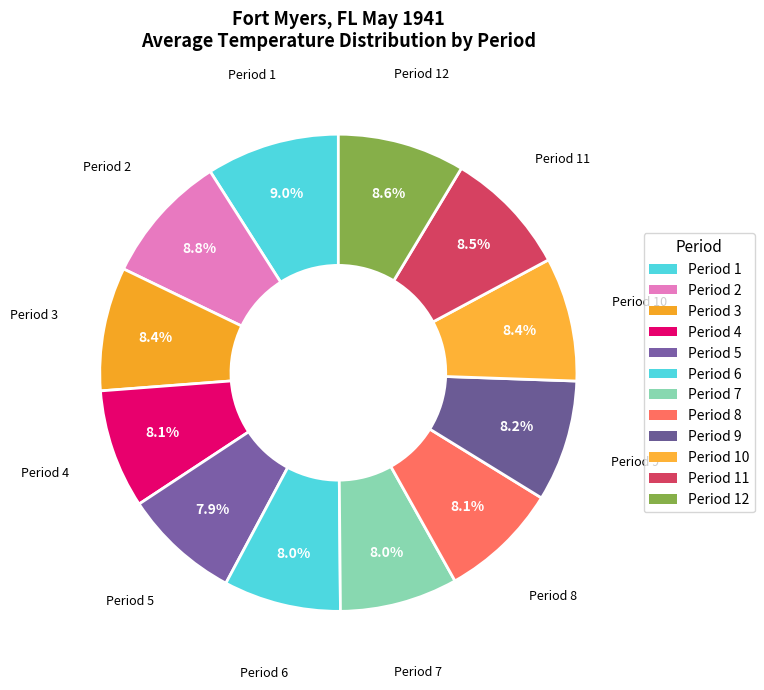

How many segments does this pie chart have?

12